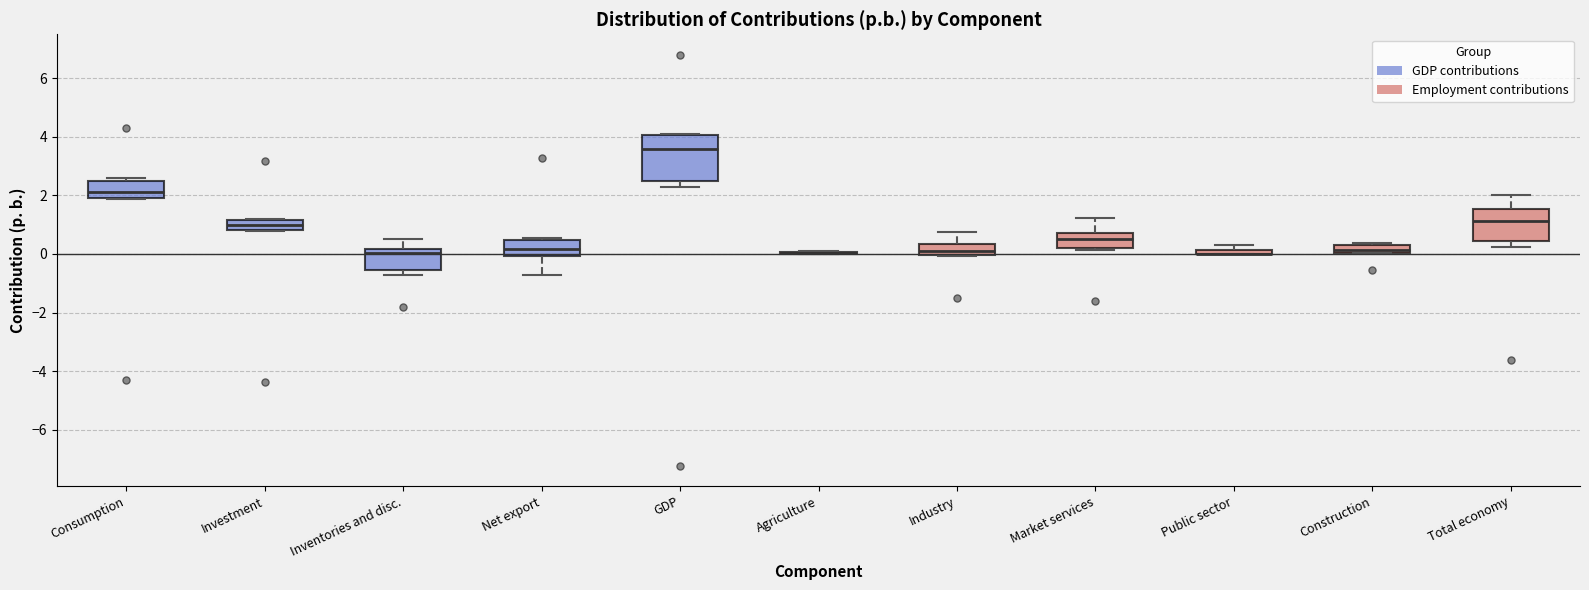

Which box is the tallest, from its lower edge to its upper edge?

GDP